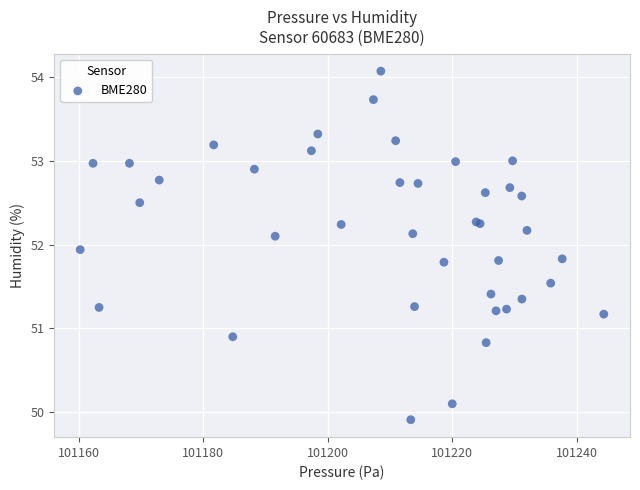

What Y value in the scatter plot is closest to 51?

50.9